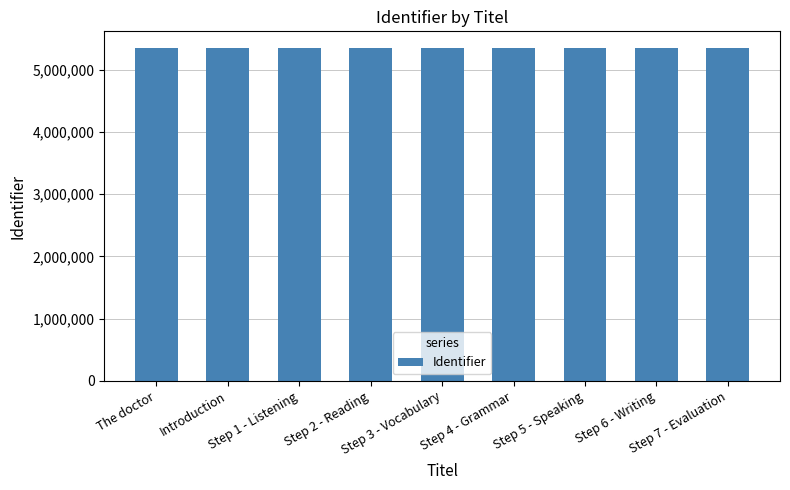

What is the minimum value shown in the chart?

5351133